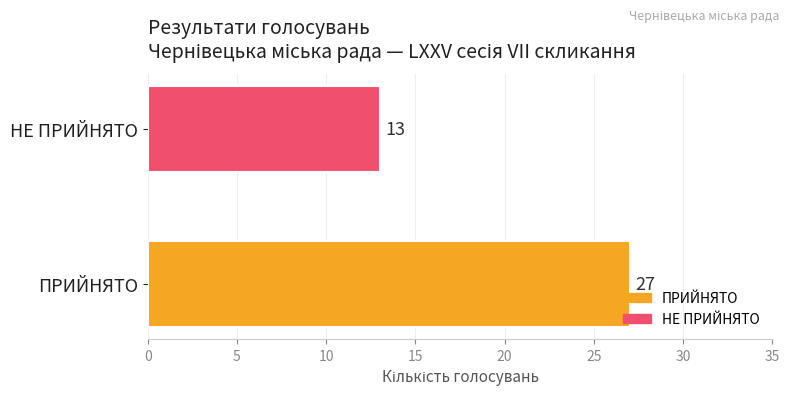

List the labels in order of value, largest first.

ПРИЙНЯТО, НЕ ПРИЙНЯТО